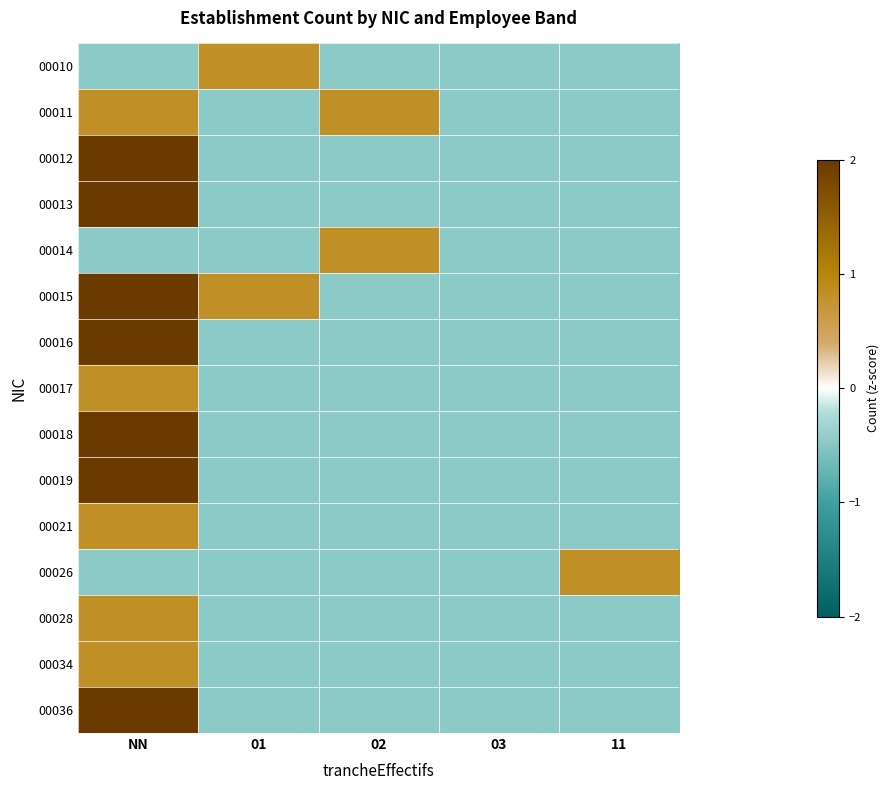

Which series has the widest spread of values?

00019